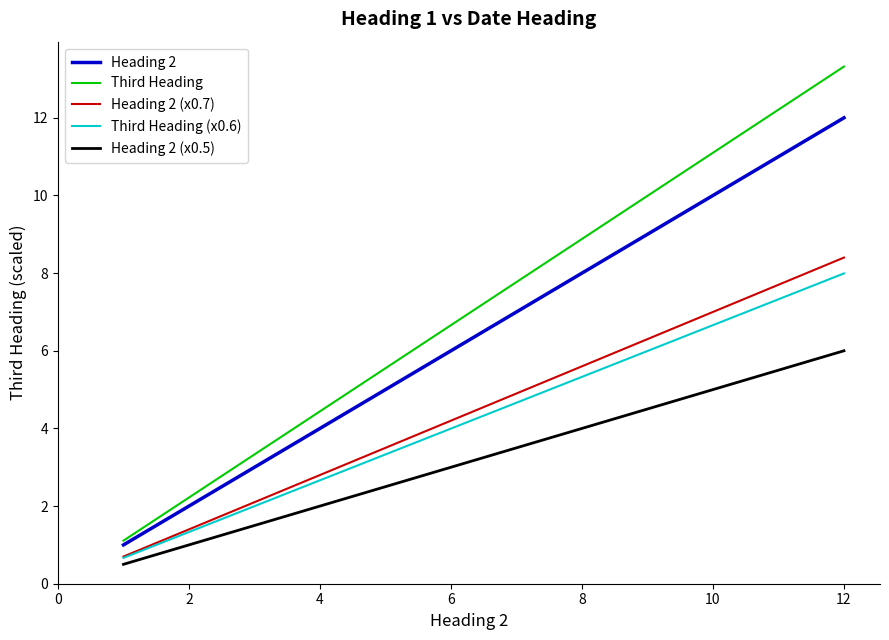

Which series has the largest range (max minus min)?

Third Heading